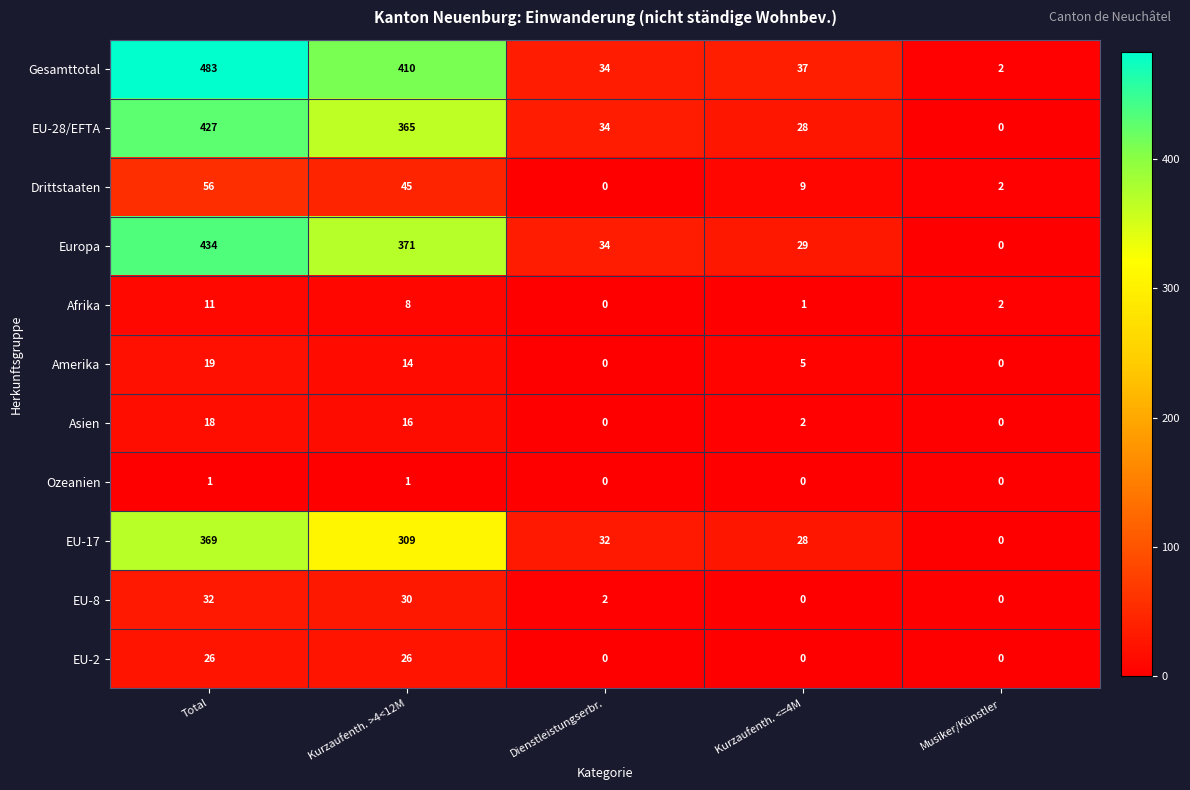

What is the difference between the maximum and minimum values in the Asien series?

18